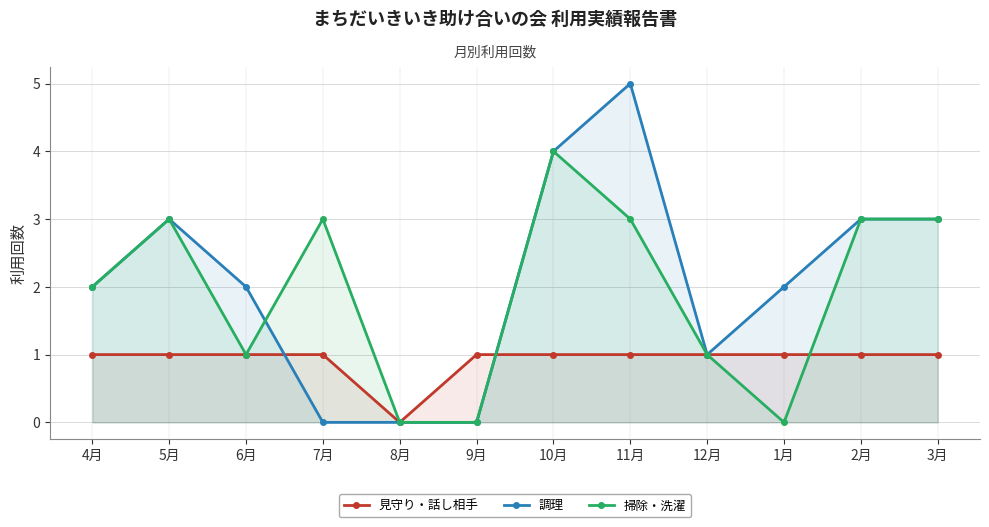

Which series has the largest range (max minus min)?

調理